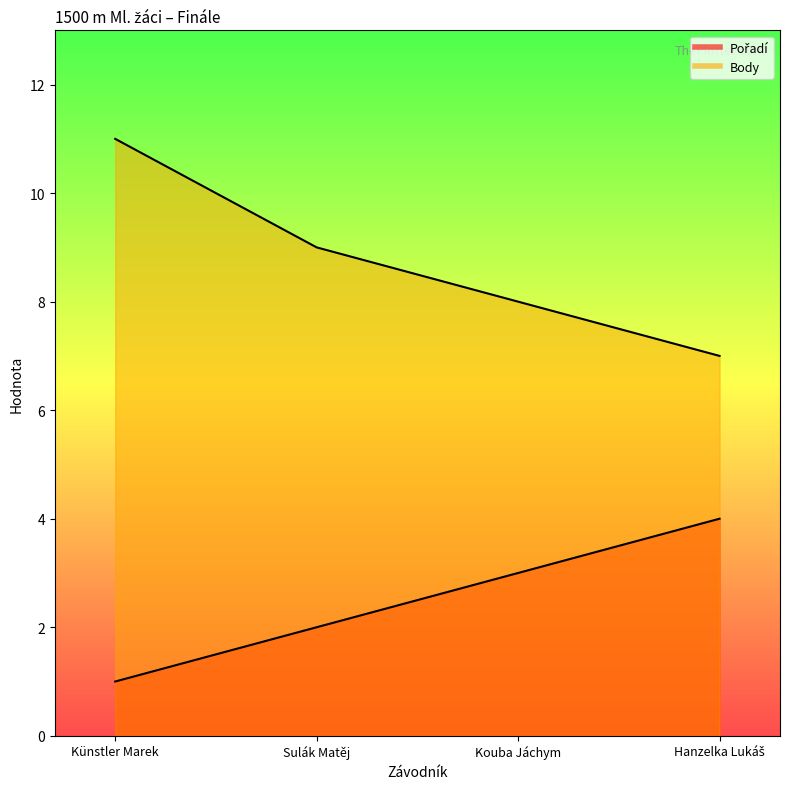

At which label does Body first exceed 9?

Künstler Marek